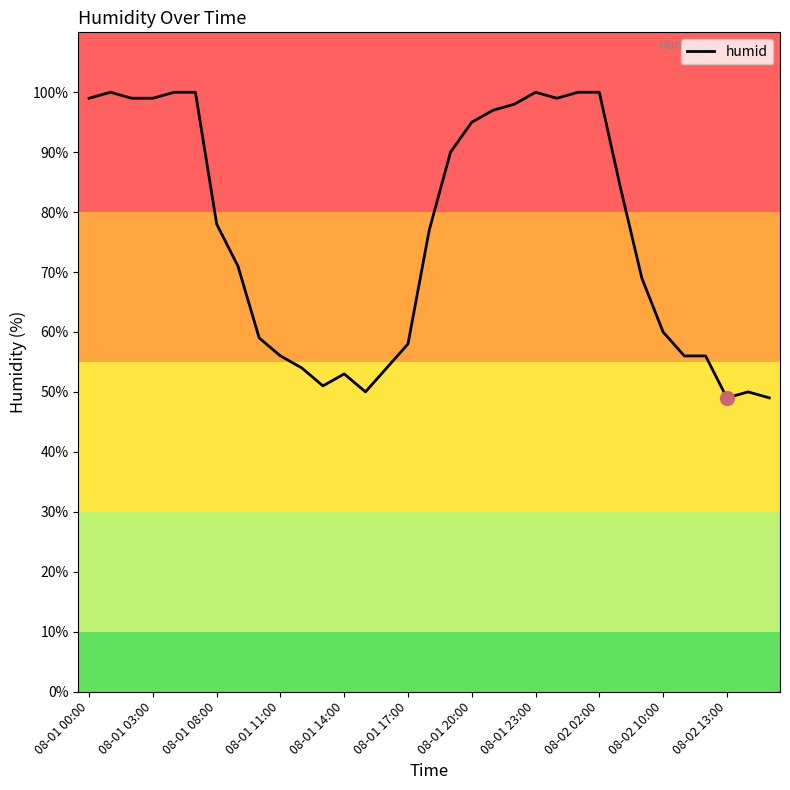

What is the smallest value displayed?

49